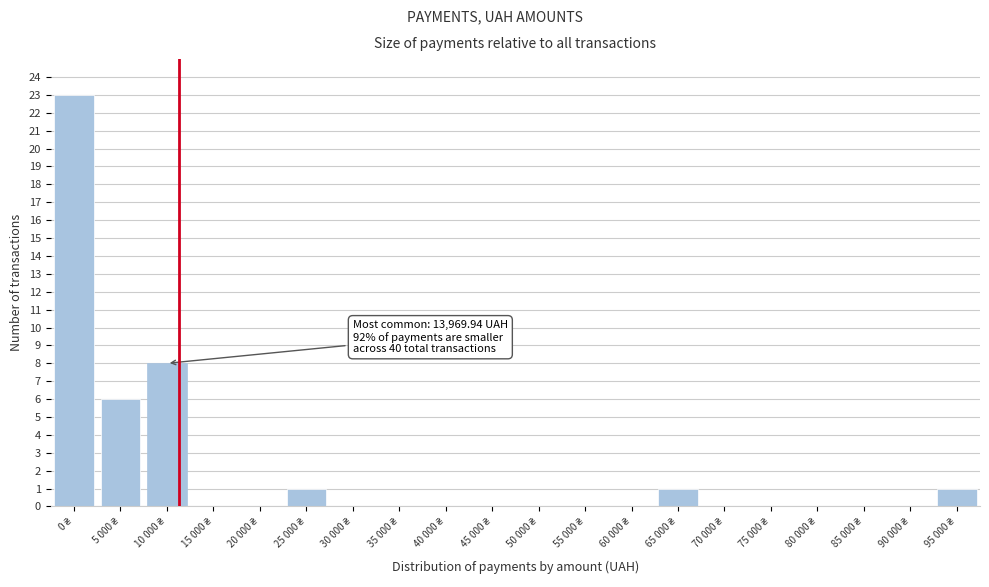

What is the greatest value displayed?

23